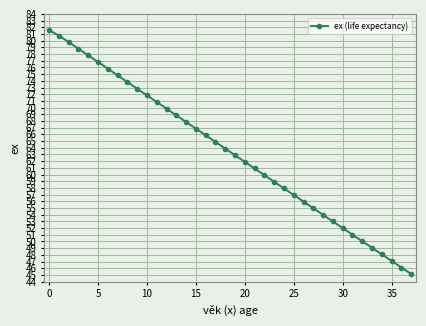

What is the greatest value displayed?

81.6